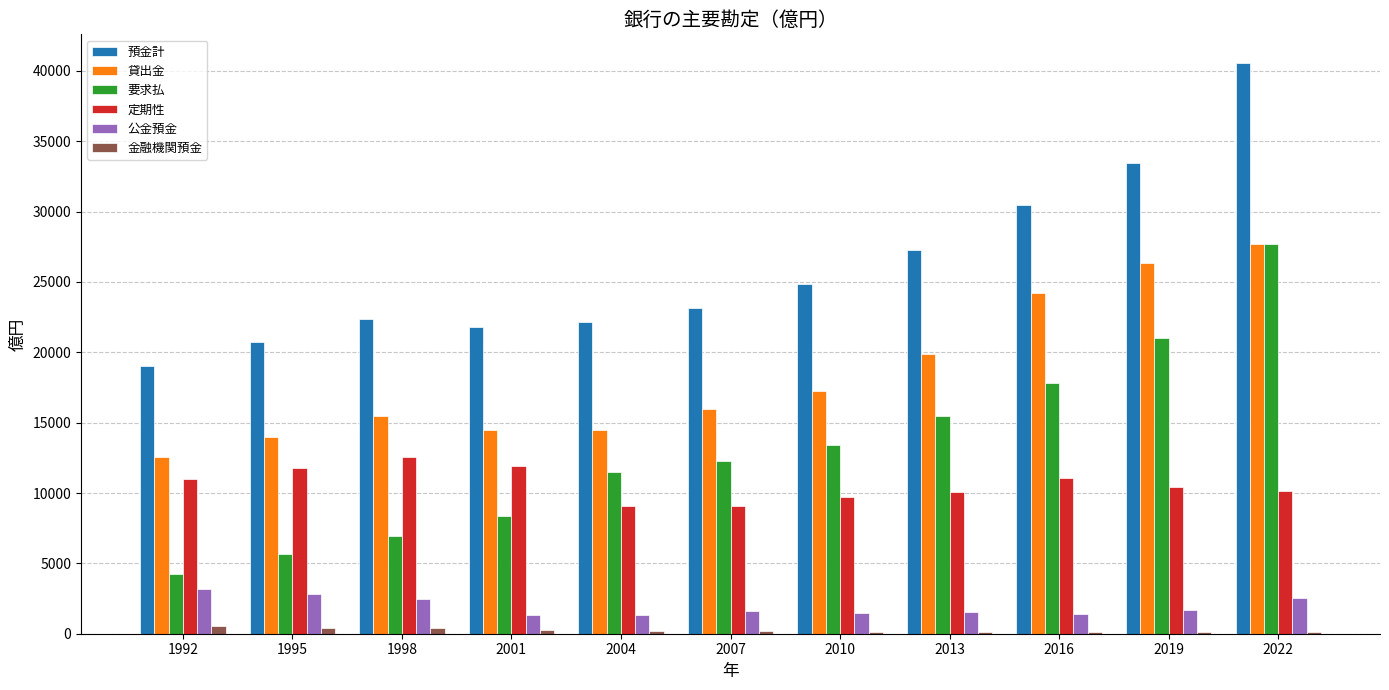

At which category is the sum across all series the highest?

2022